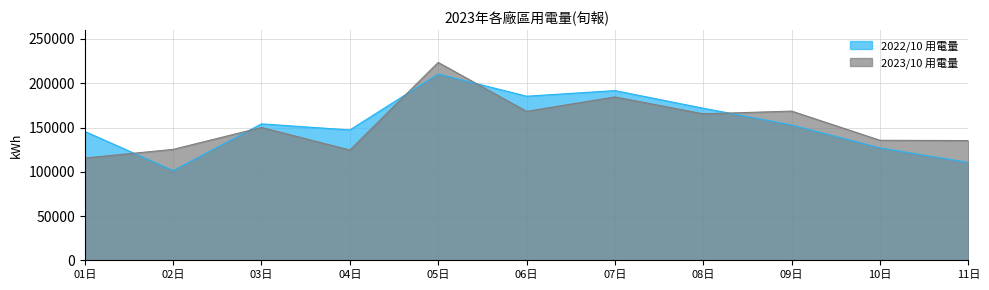

Which series has the widest spread of values?

2022/10 用電量